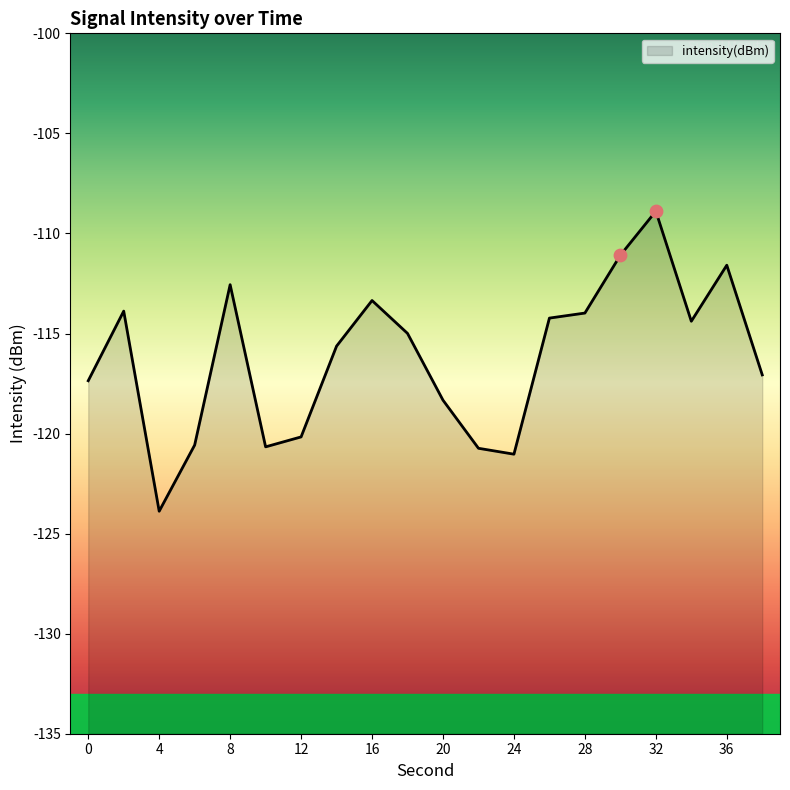

Which has a higher value, 17 or 12?

17